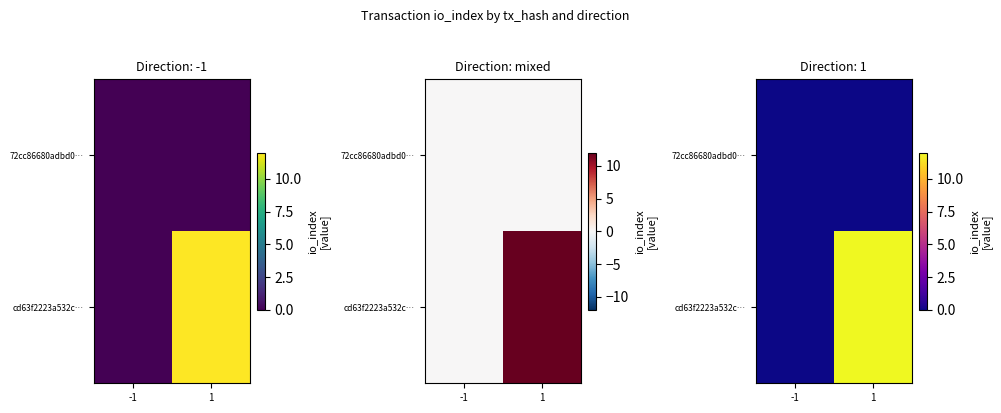

Is the value of cd63f2223a532c… at -1 greater than the value of 72cc86680adbd0… at -1?

No